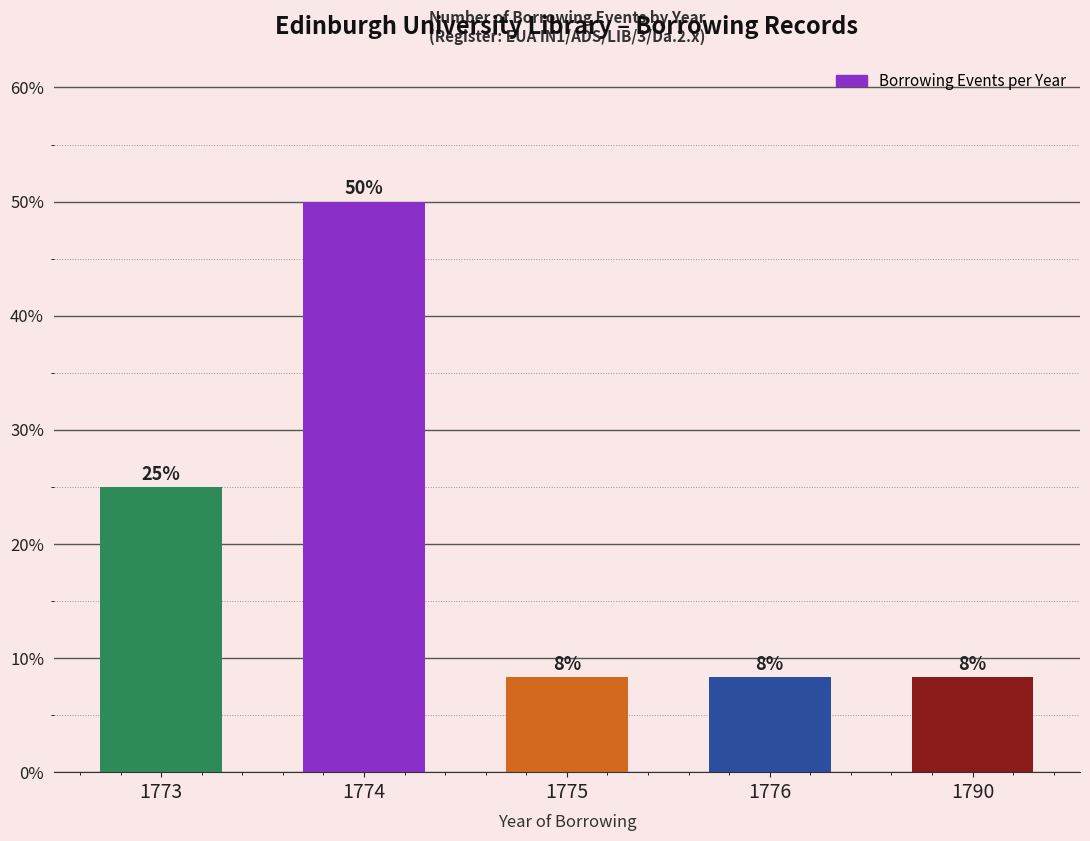

True or false: the data shows 25.0 at 1773.

True